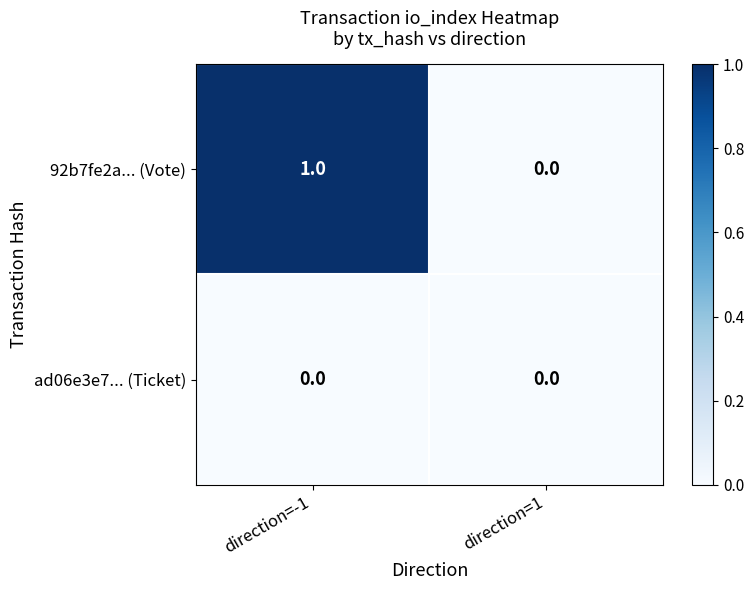

Is it true that ad06e3e7... (Ticket) equals 0 at direction=-1?

True